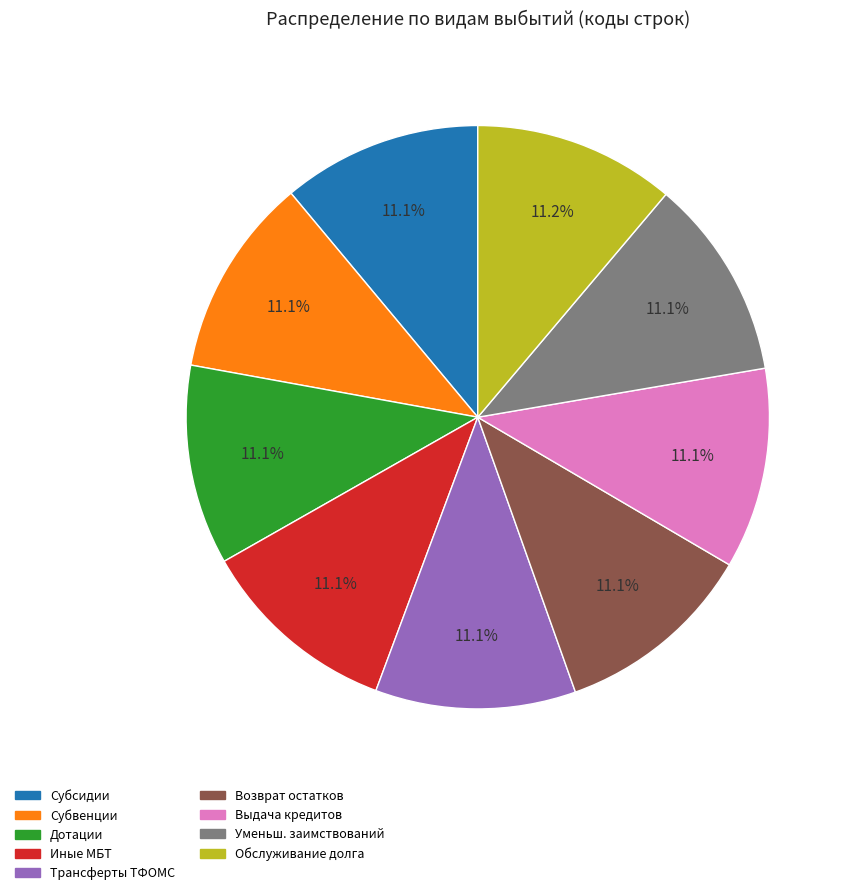

What is the ratio of the value at Иные МБТ to the value at Субвенции?

1.0